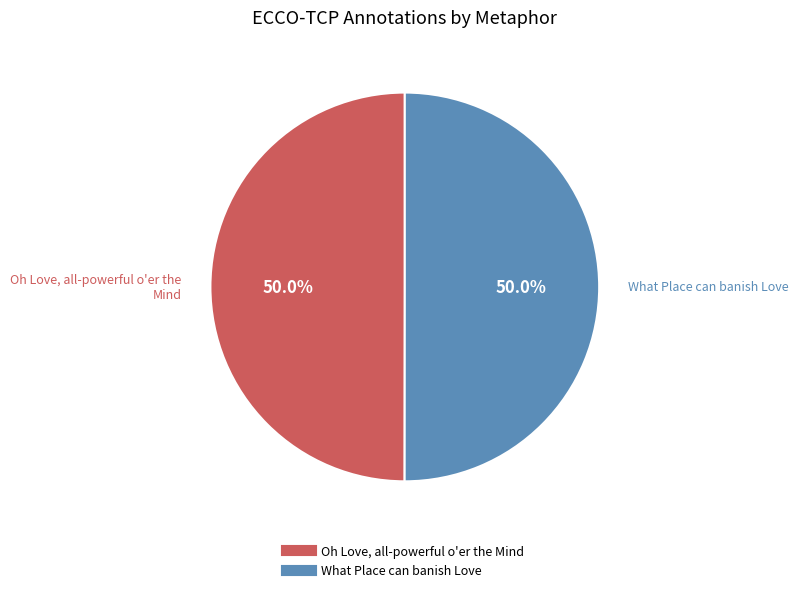

Approximately how many times larger is the value at Oh Love, all-powerful o'er the Mind compared to What Place can banish Love?

1.0